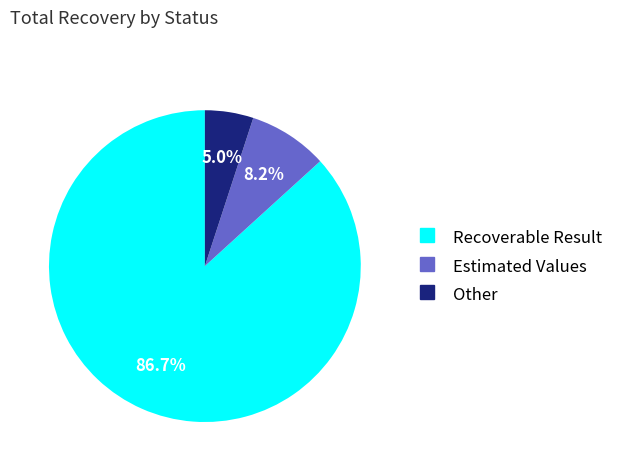

Between Recoverable Result and Estimated Values, which is larger?

Recoverable Result